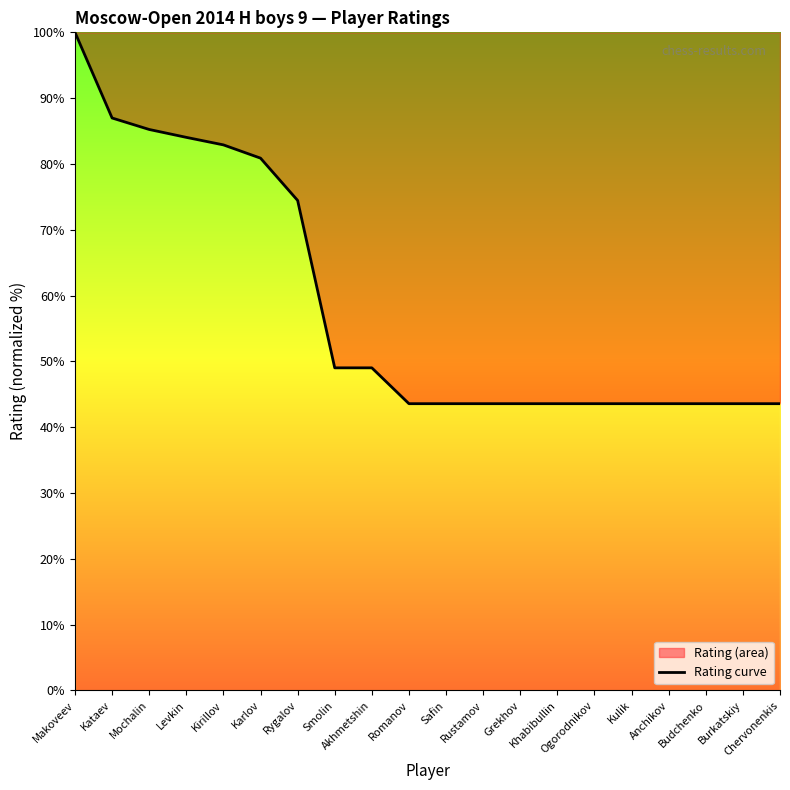

What is the change in value from Karlov to Rygalov?

-6.4